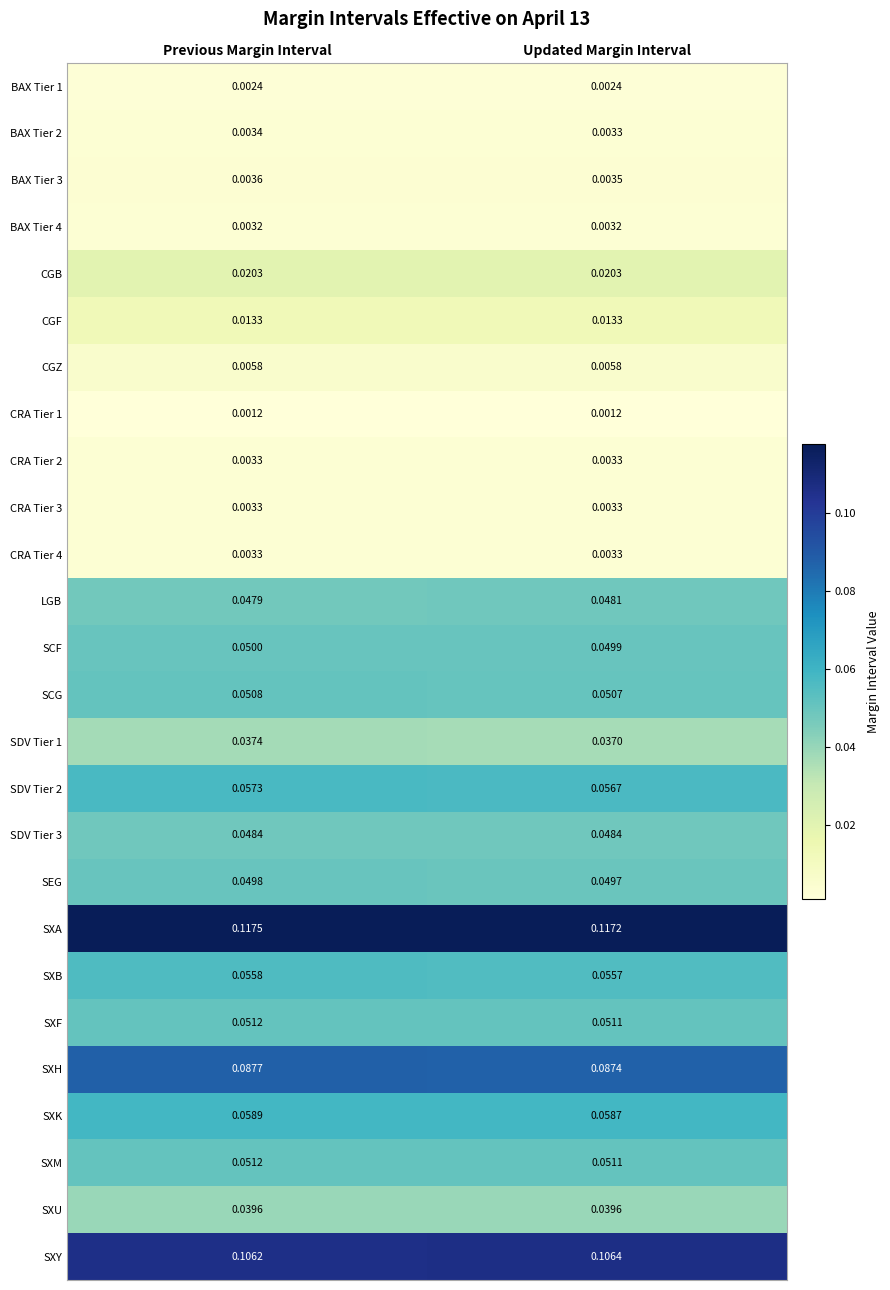

Which series changed the most between Previous Margin Interval and Updated Margin Interval?

SDV Tier 2